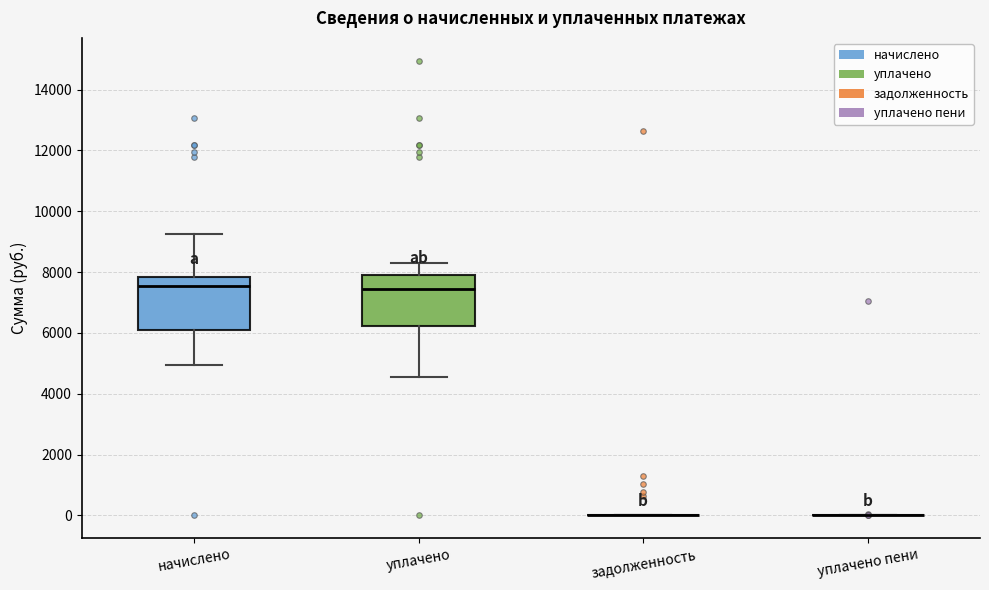

Reading left to right, transcribe this box plot: for each box, give where its median line is, the range the box spans, and where its two whiskers end, as read against the y-axis. The values are not printed on the chart, so give them approximately, as read against the axis.

начислено: median 7600, box 6200 to 7800, whiskers 5000 to 9200
уплачено: median 7400, box 6200 to 7800, whiskers 4600 to 8200
задолженность: box collapsed to a line at 0, whiskers 0 to 0
уплачено пени: box collapsed to a line at 0, whiskers 0 to 0